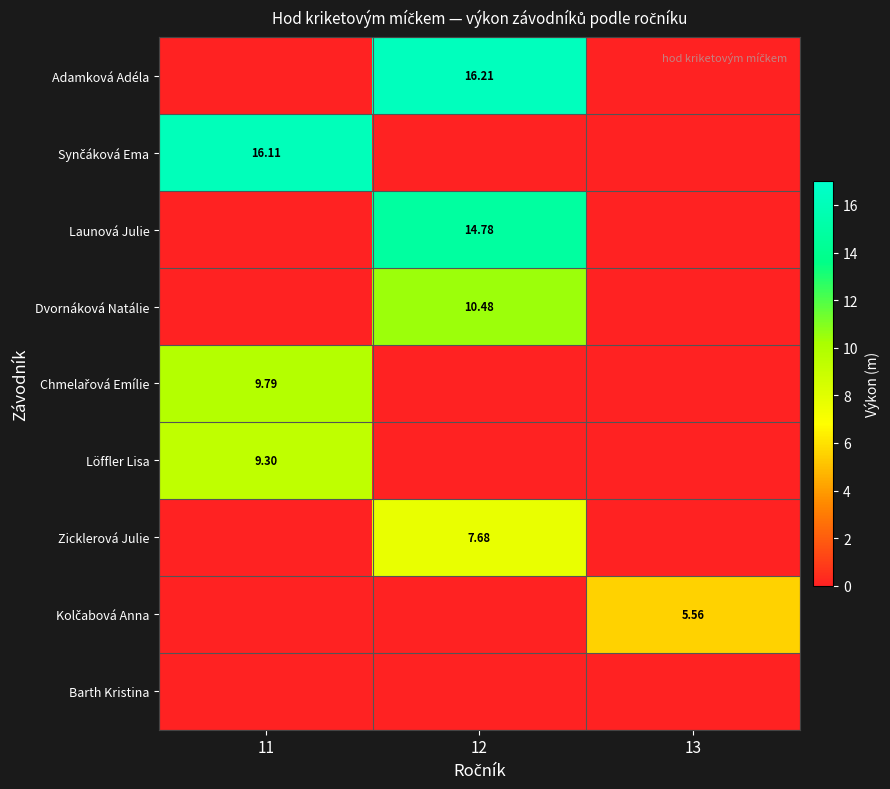

What is the average value of the Launová Julie series?

4.9